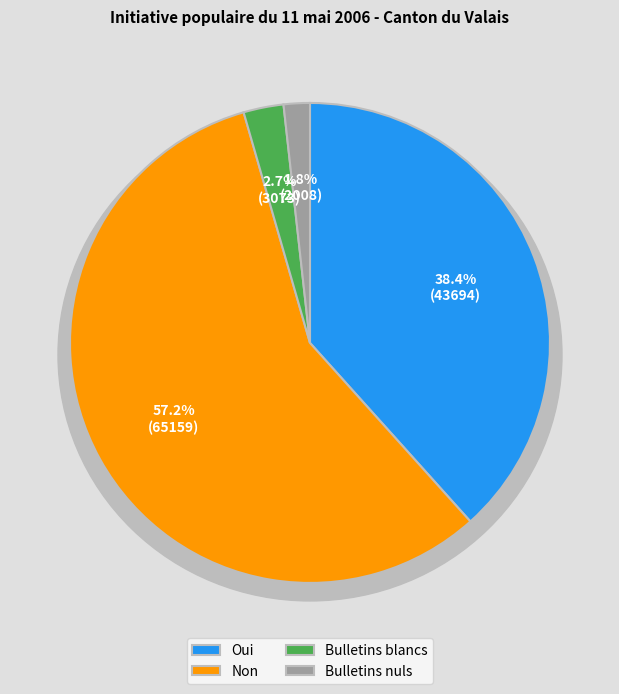

True or false: Non accounts for 57% of the total.

True